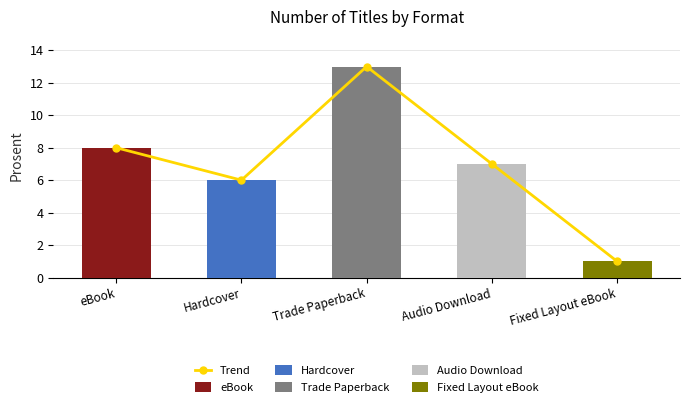

Reading left to right, what are all the values shown in this chart?

eBook=8	Hardcover=6	Trade Paperback=13	Audio Download=7	Fixed Layout eBook=1